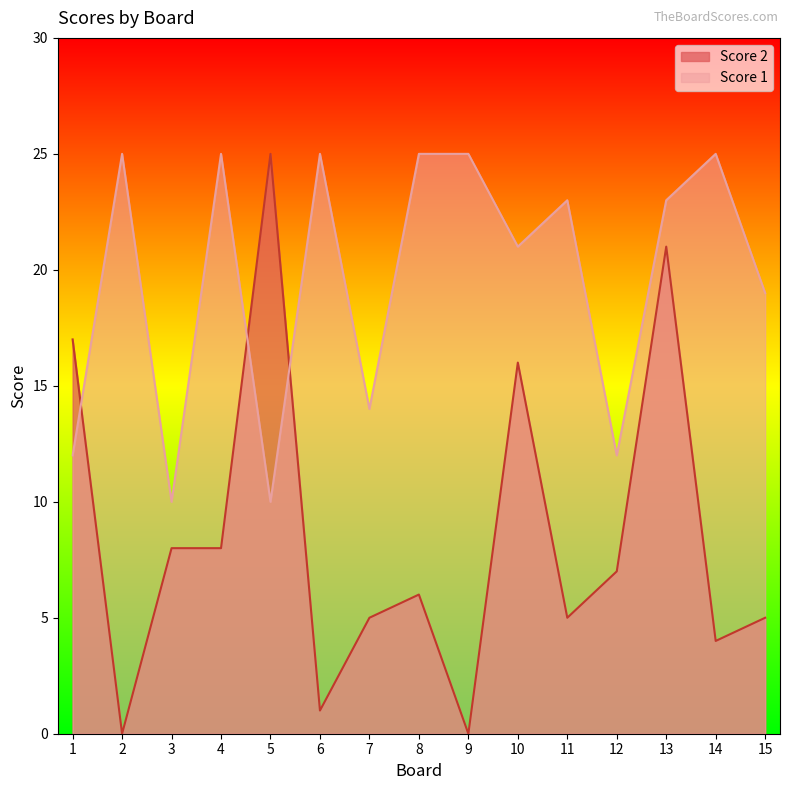

Reading left to right, extract all data points from this chart.

Score 2: 17	0	8	8	25	1	5	6	0	16	5	7	21	4	5
Score 1: 12	25	10	25	10	25	14	25	25	21	23	12	23	25	19